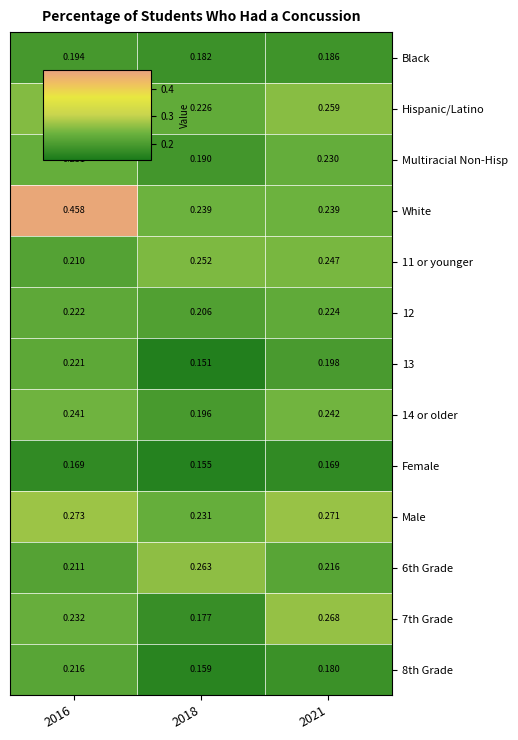

Is the value of 11 or younger at 2018 greater than the value of Female at 2016?

Yes